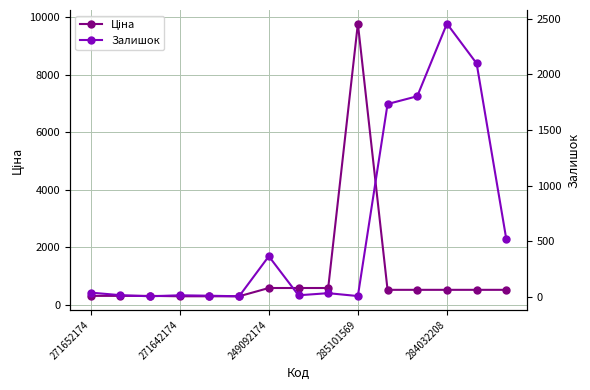

What is the difference between the second highest and minimum values in the Залишок series?

2094.0